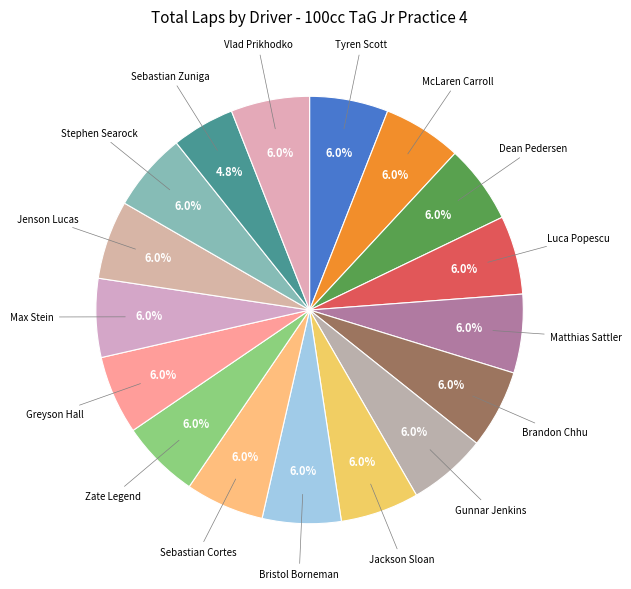

Count the number of slices in the pie.

17